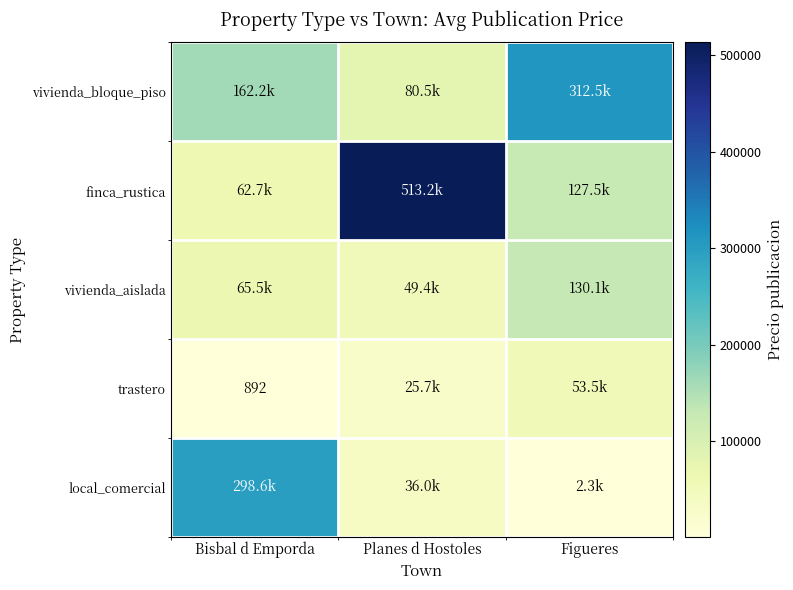

How many data points does each series have?

3